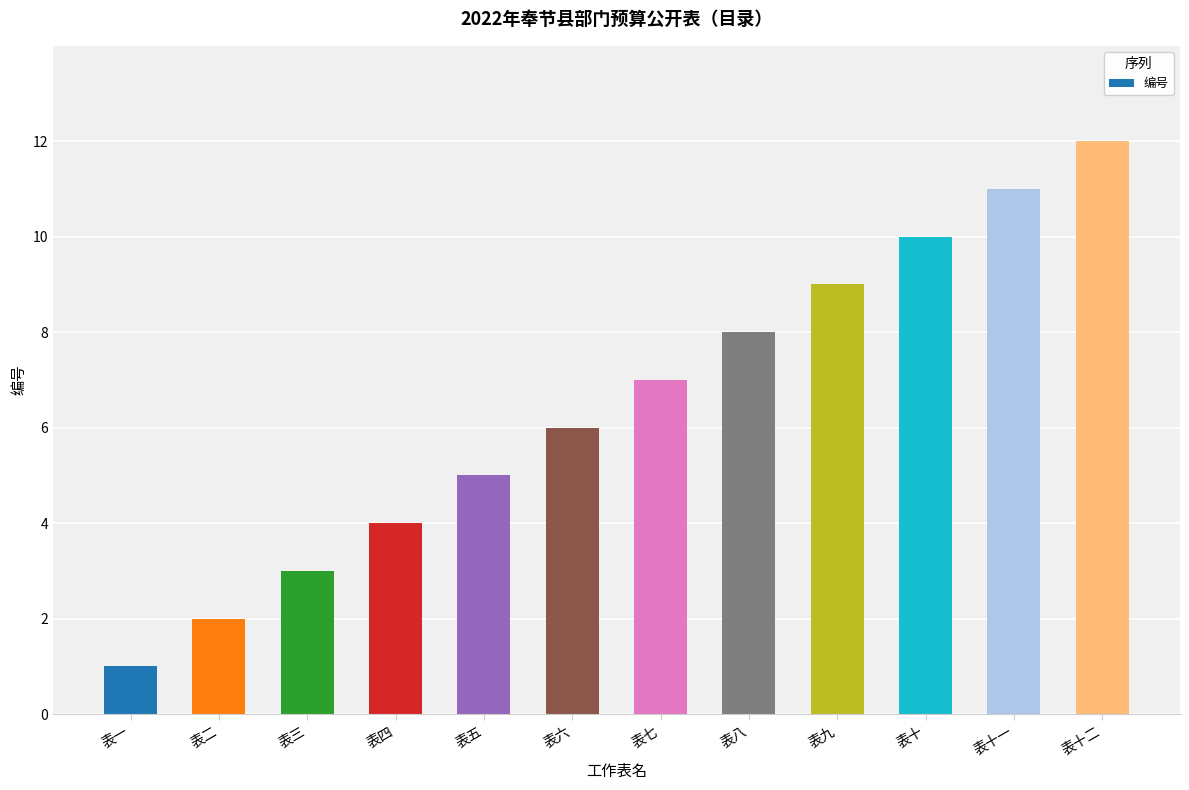

List the labels in order of value, smallest first.

表一, 表二, 表三, 表四, 表五, 表六, 表七, 表八, 表九, 表十, 表十一, 表十二